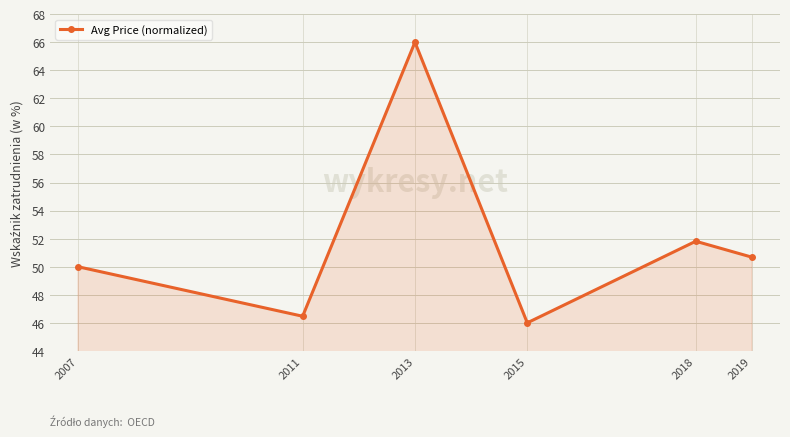

Rank the categories by value from lowest to highest.

2015, 2011, 2007, 2019, 2018, 2013